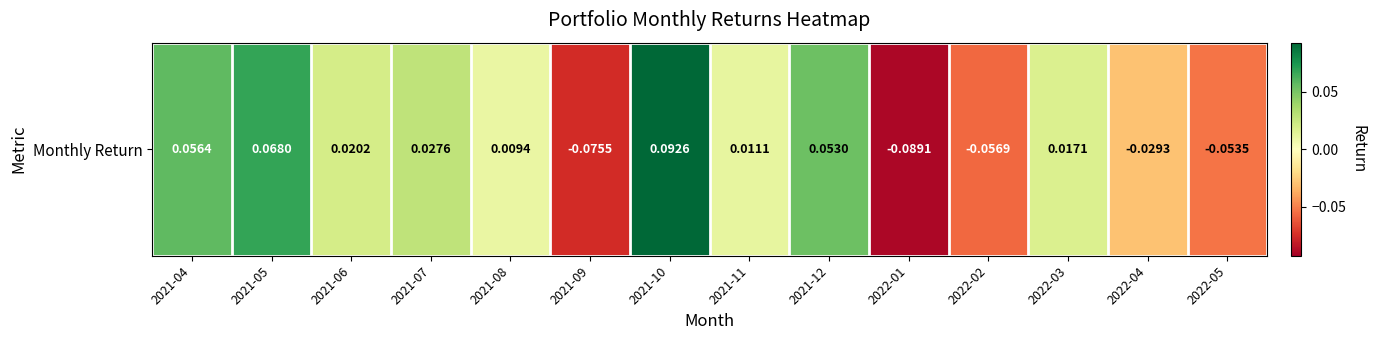

Where is the data nearest to the value 0?

2021-08